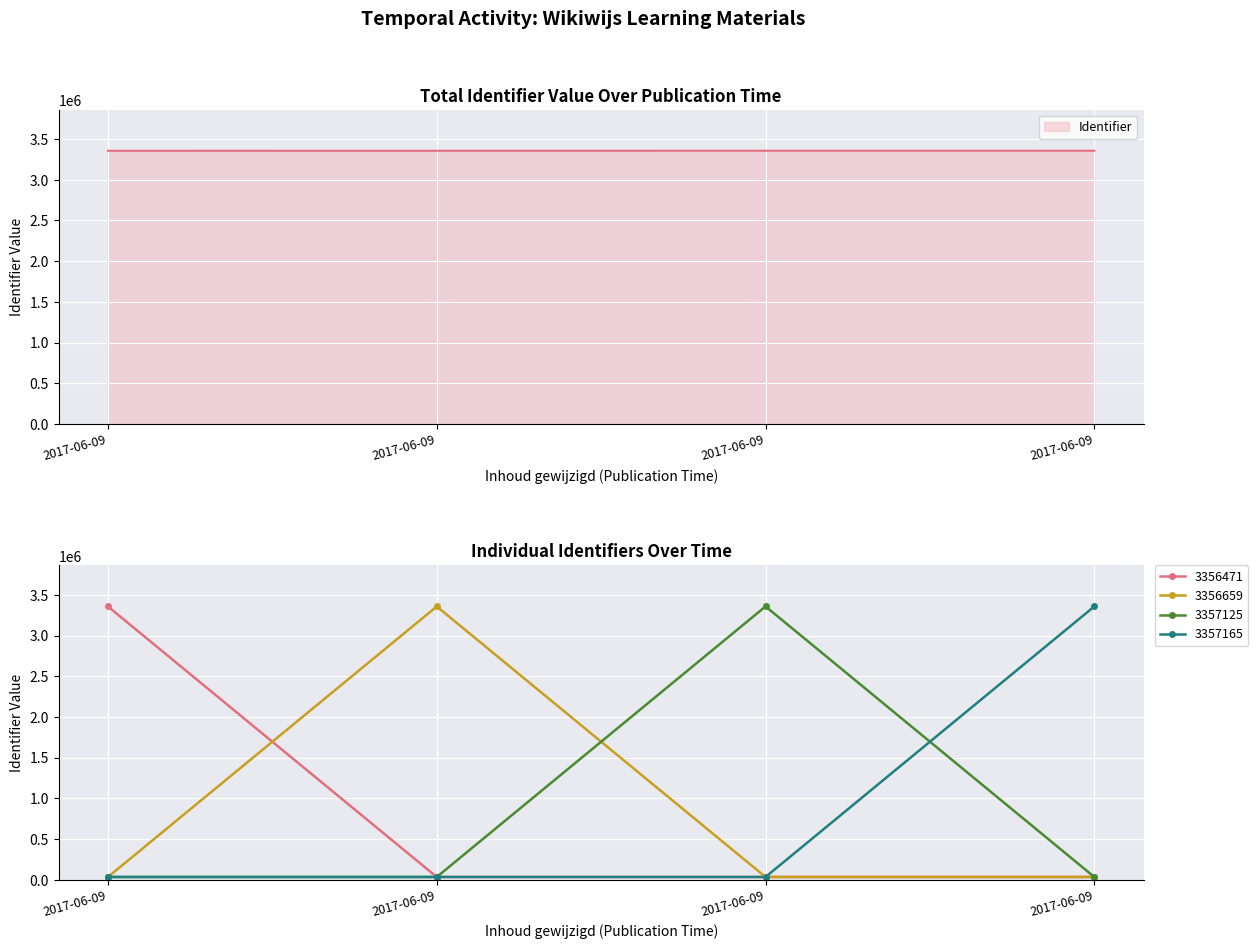

What is the difference between the maximum and minimum values?

694